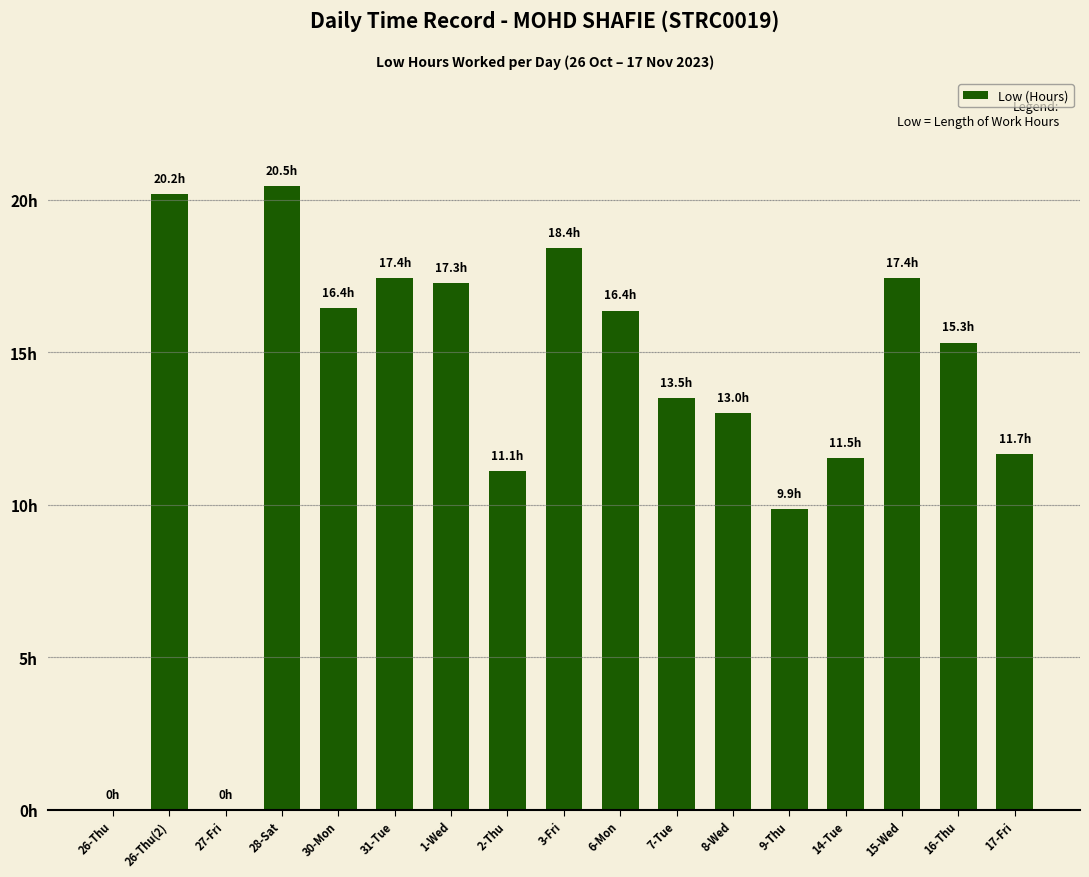

Reading left to right, transcribe all the data shown in this chart.

0.0	20.2	0.0	20.5	16.4	17.4	17.3	11.1	18.4	16.4	13.5	13.0	9.9	11.5	17.4	15.3	11.7